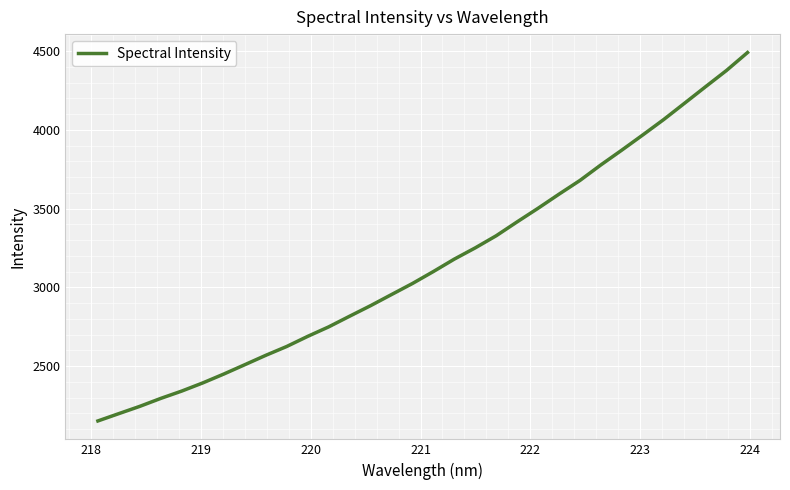

What is the difference between the maximum and minimum values?

2339.2